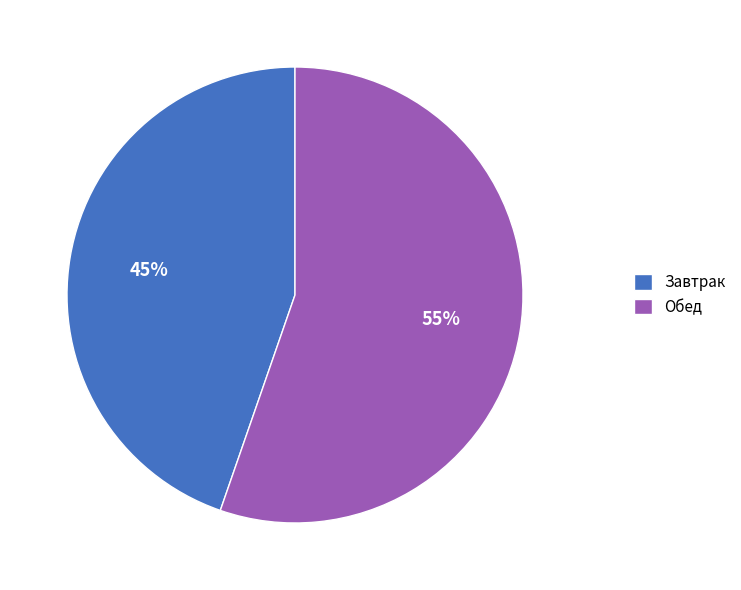

What is the smallest slice in the pie chart?

Завтрак